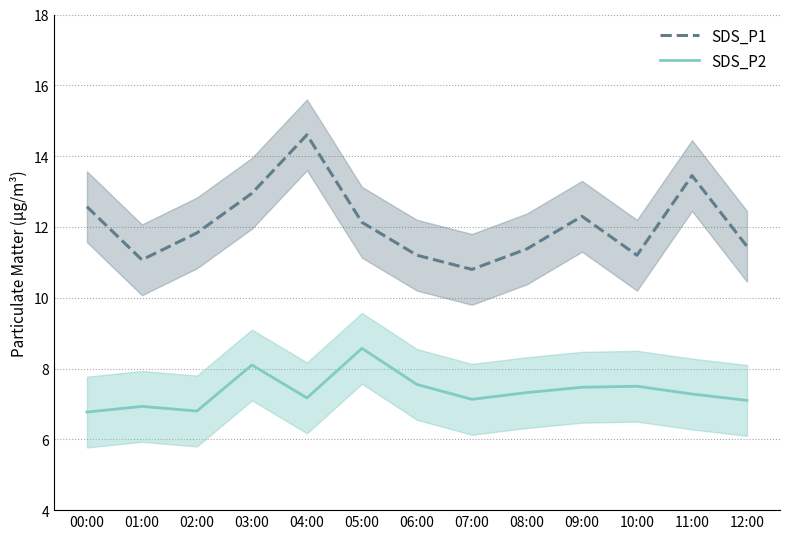

Does the chart have visible grid lines?

Yes